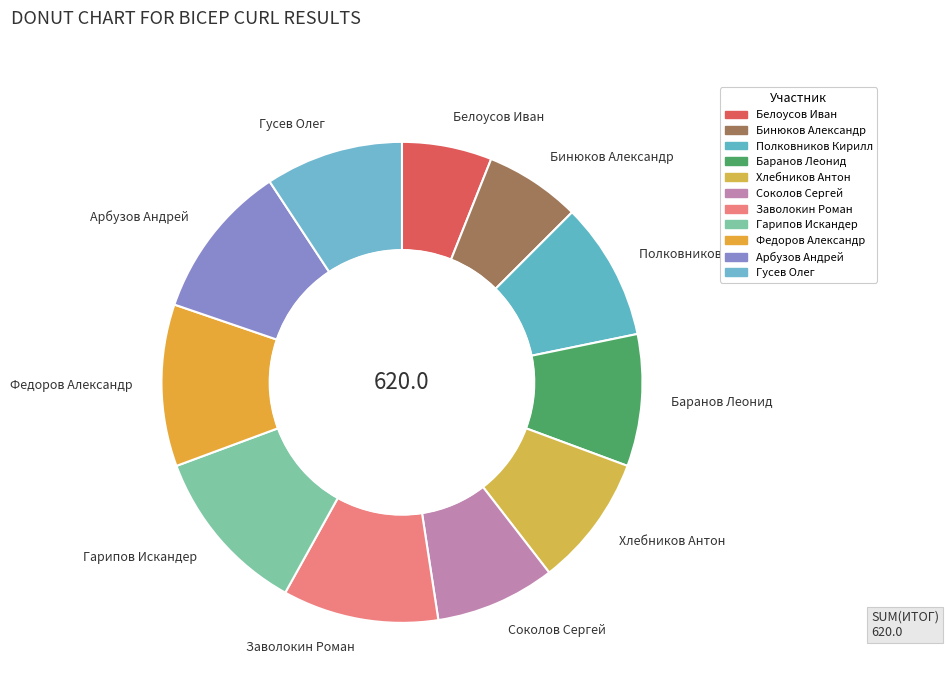

What is the ratio of the value at Гарипов Искандер to the value at Баранов Леонид?

1.3